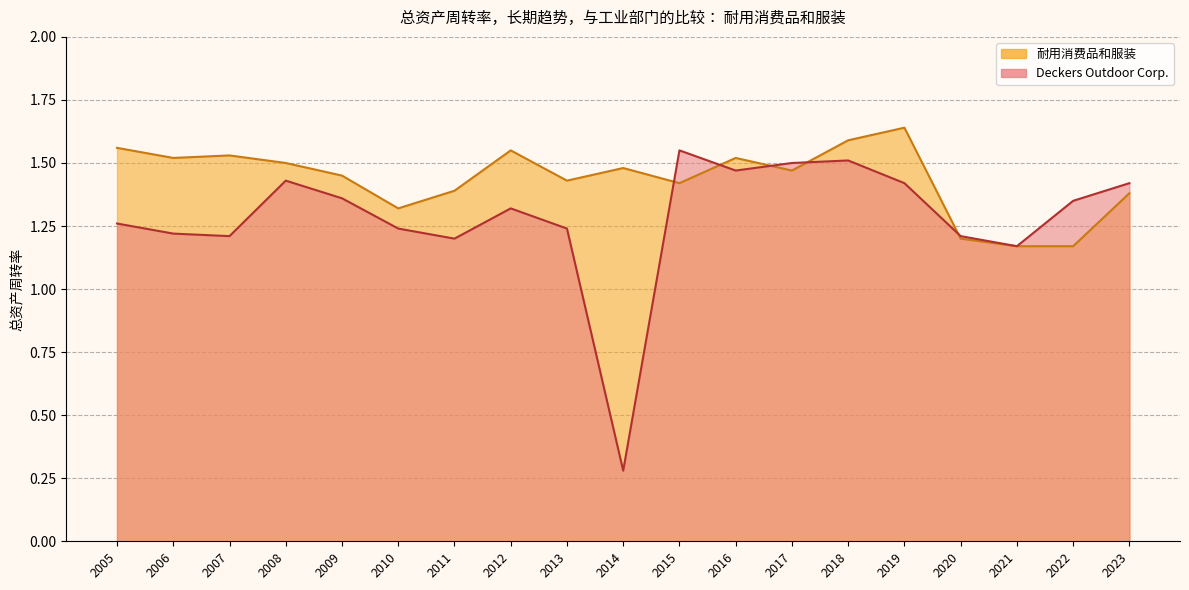

At which label is Deckers Outdoor Corp. closest to 0?

2014